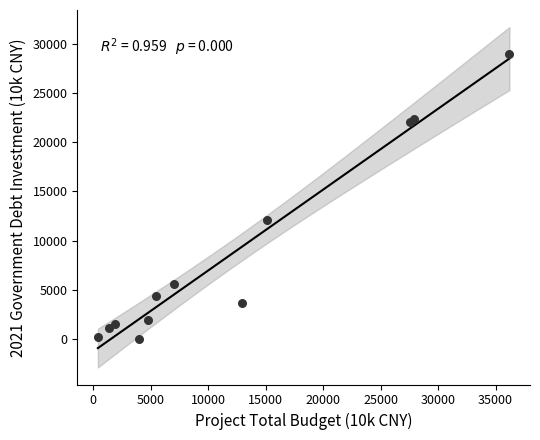

What Y value in the scatter plot is closest to 14482?

12119